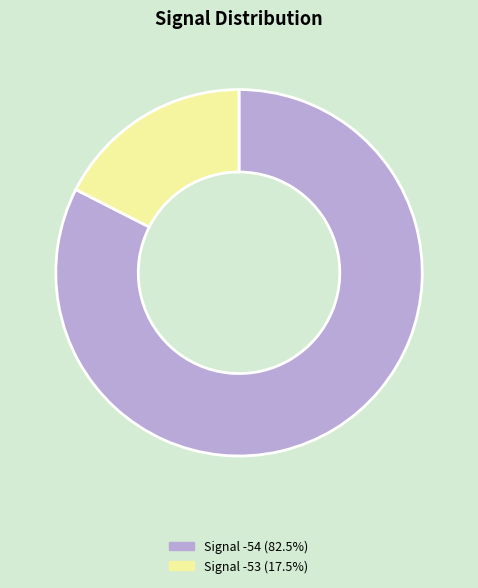

Is there a majority slice in this chart?

Yes